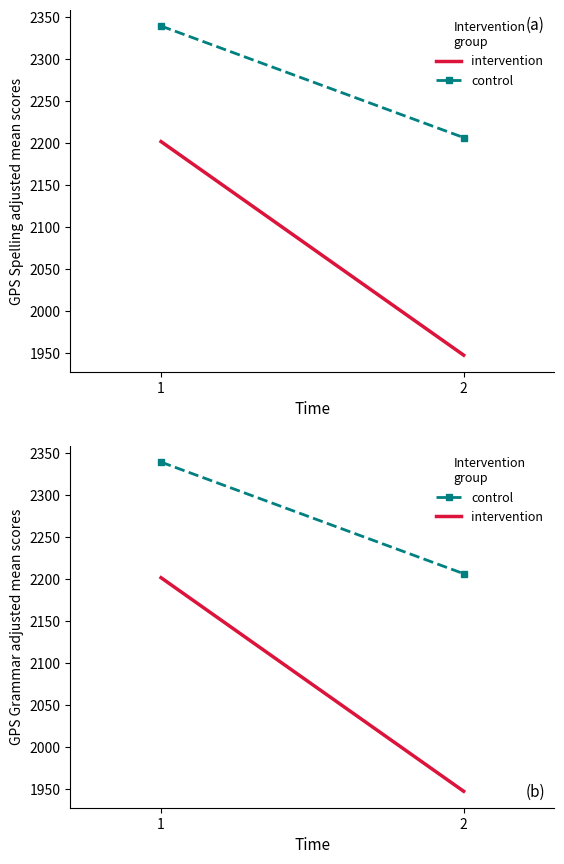

What is the approximate value of control at 2?

2206.4